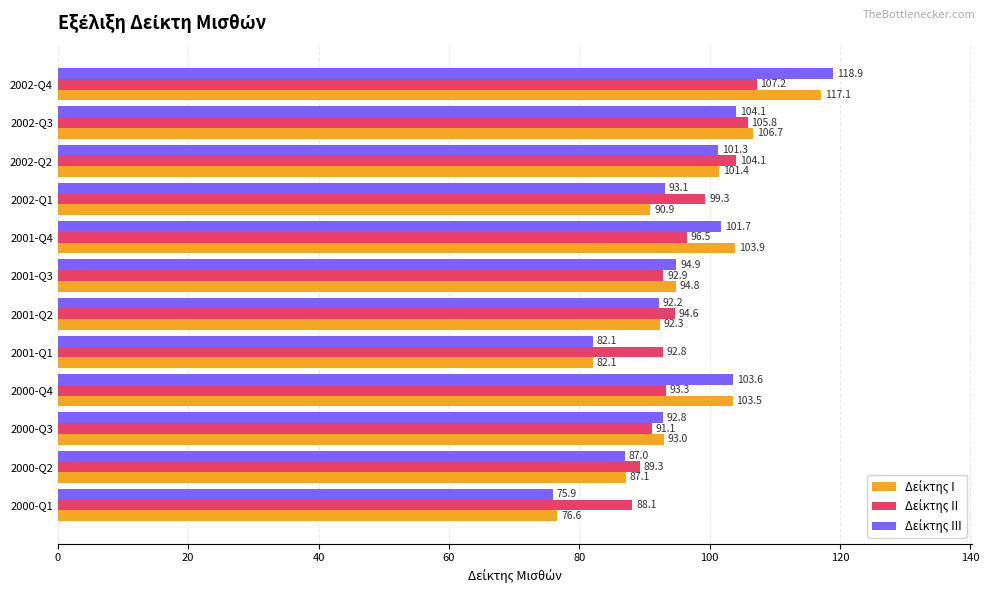

How many series are shown in this chart?

3